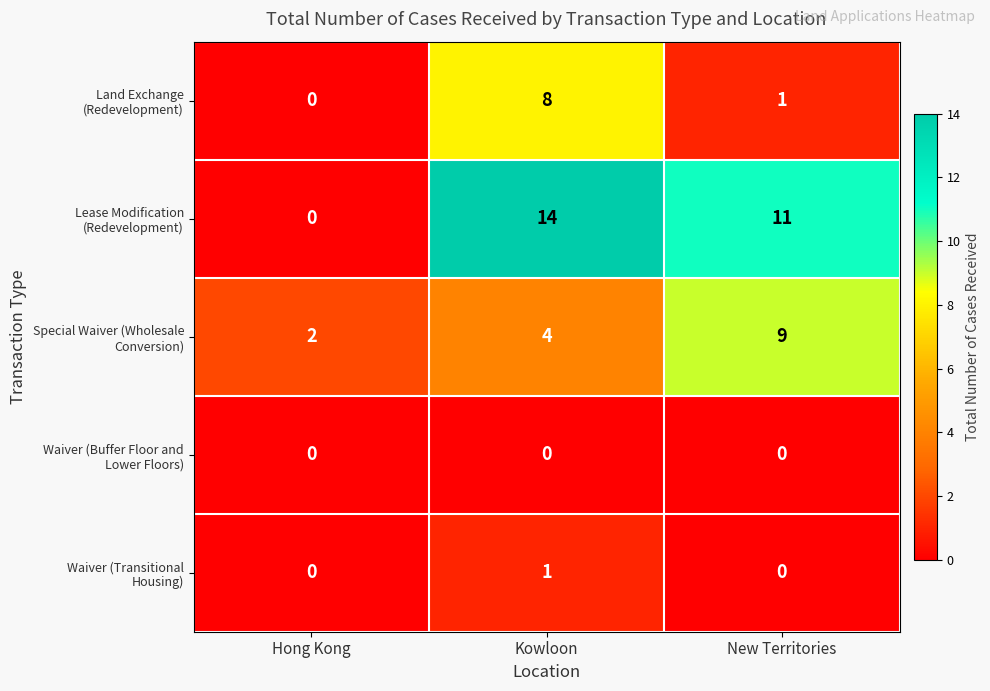

At how many categories does at least one series exceed 4?

2